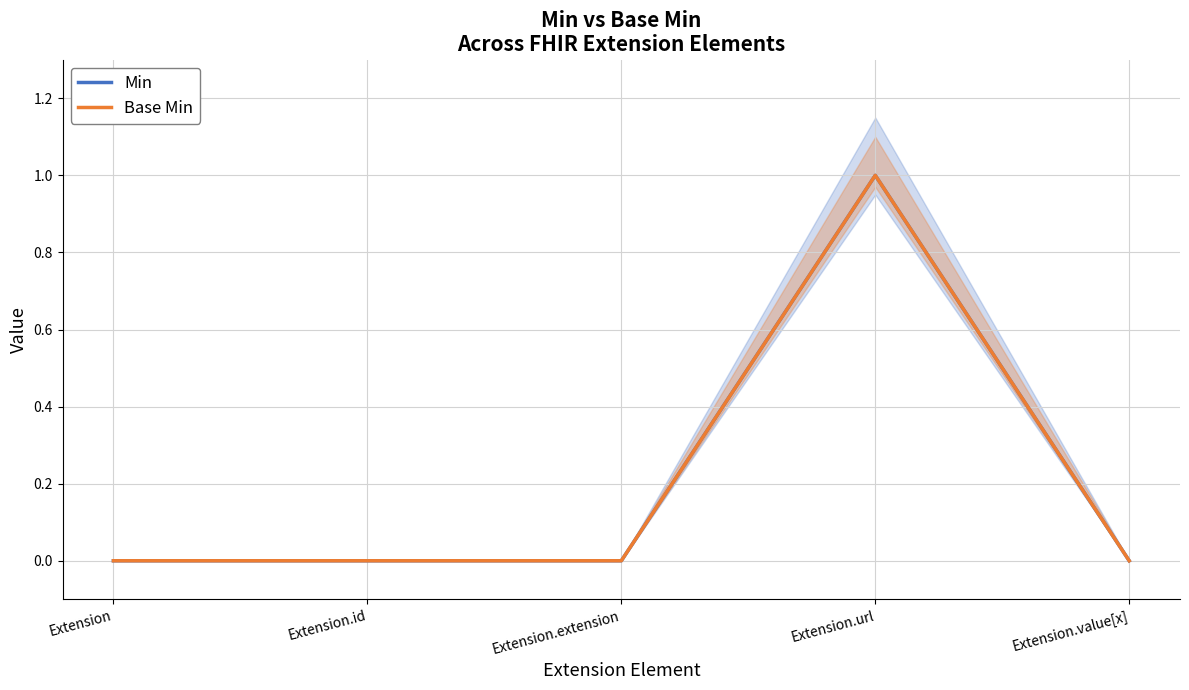

Reading left to right, list all the values displayed in this chart.

Min: Extension=0	Extension.id=0	Extension.extension=0	Extension.url=1	Extension.value[x]=0
Base Min: Extension=0	Extension.id=0	Extension.extension=0	Extension.url=1	Extension.value[x]=0